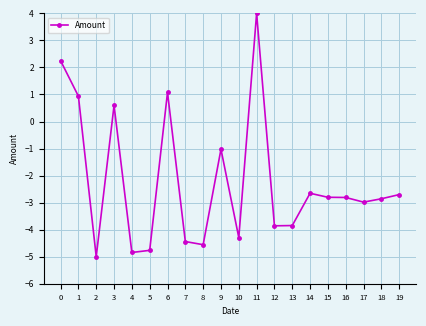

What is the maximum value shown in the chart?

4.0